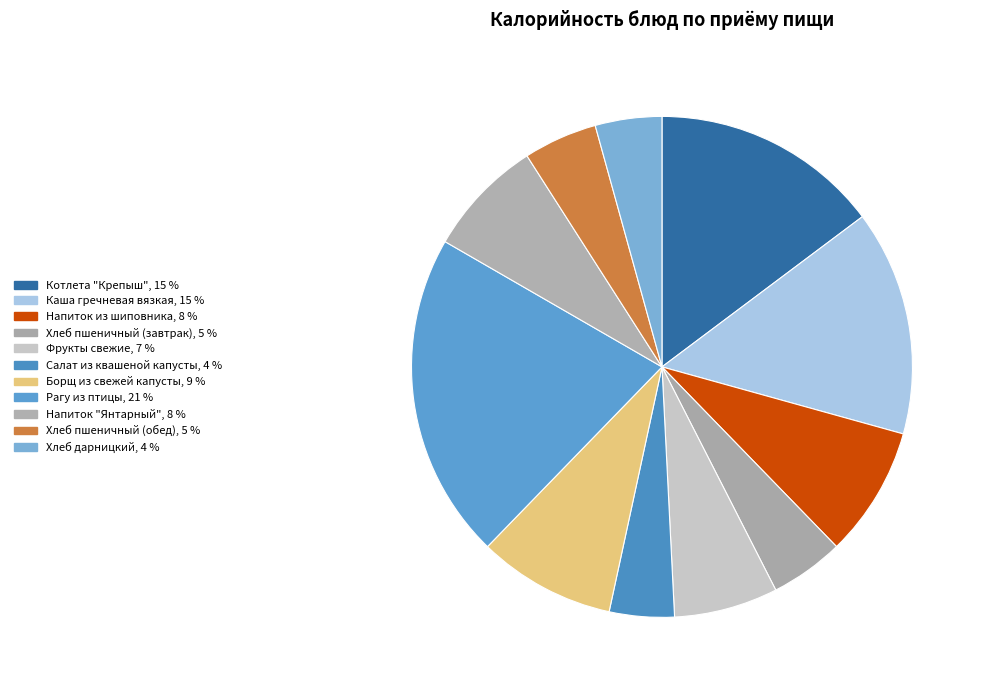

How many segments does this pie chart have?

11